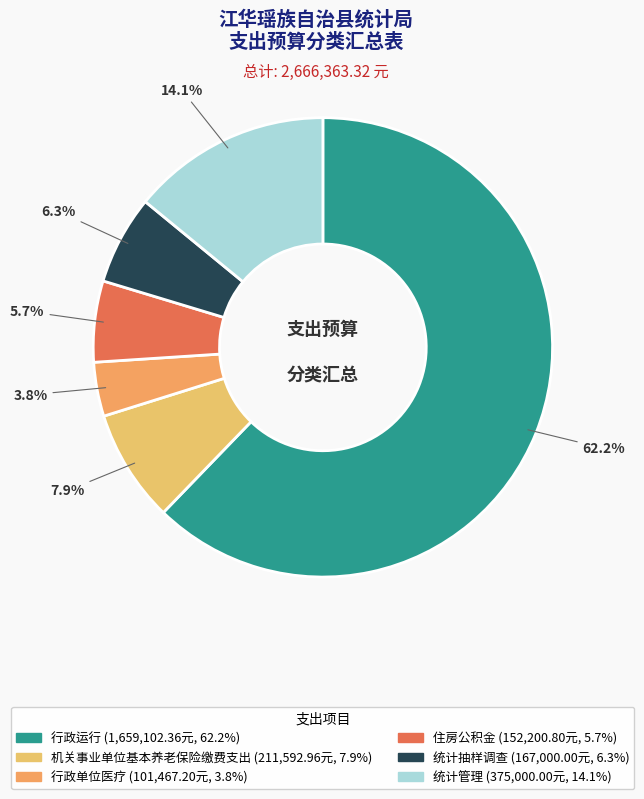

True or false: 统计管理 accounts for 5% of the total.

False